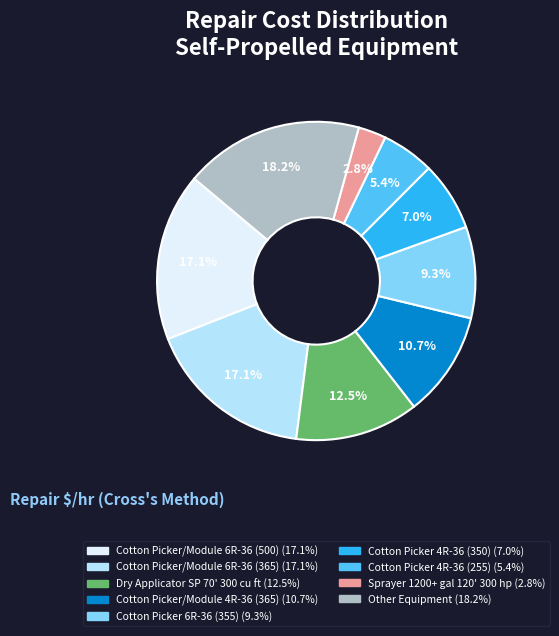

Is there any slice that represents more than half of the pie?

No